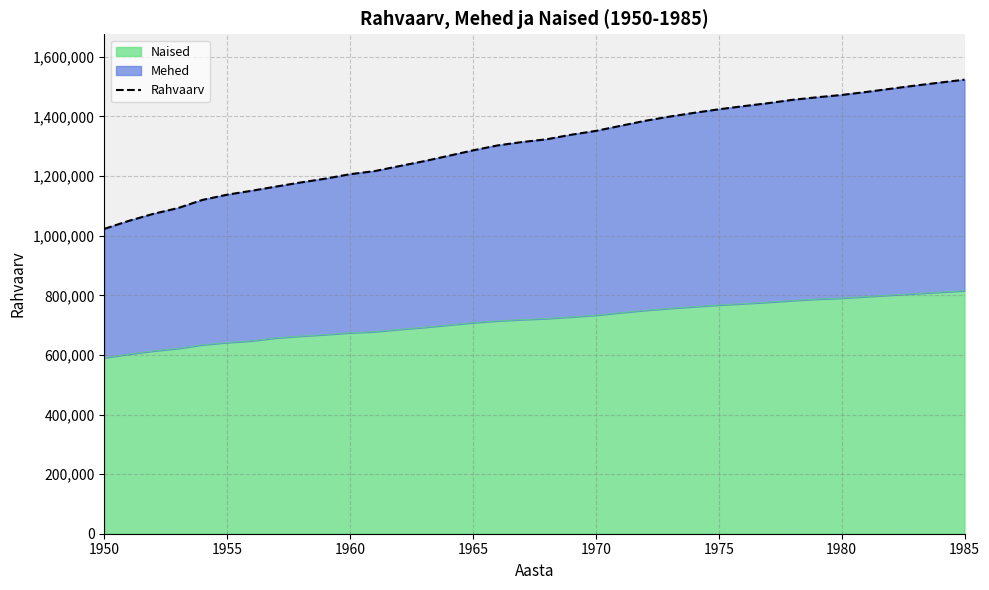

What is the minimum value for Naised?

590400